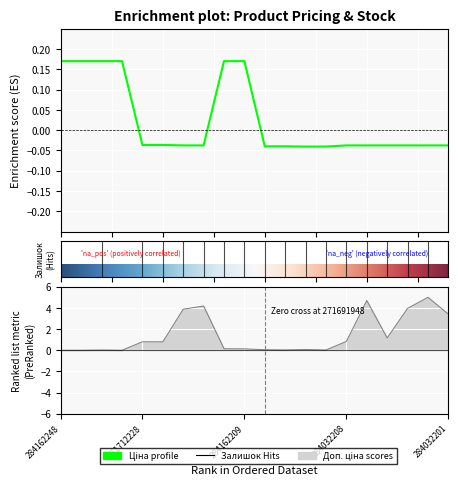

Which category has the highest value across all series?

284032202